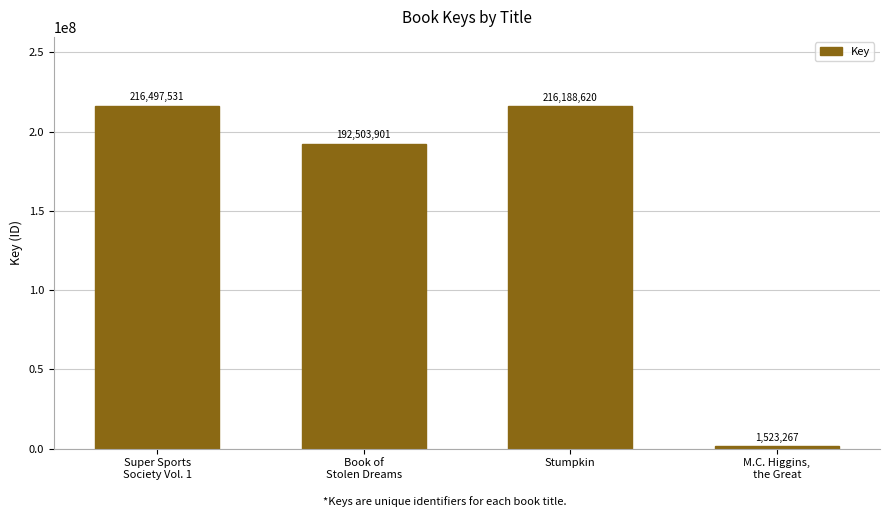

Rank the categories by value from highest to lowest.

Super Sports
Society Vol. 1, Stumpkin, Book of
Stolen Dreams, M.C. Higgins,
the Great